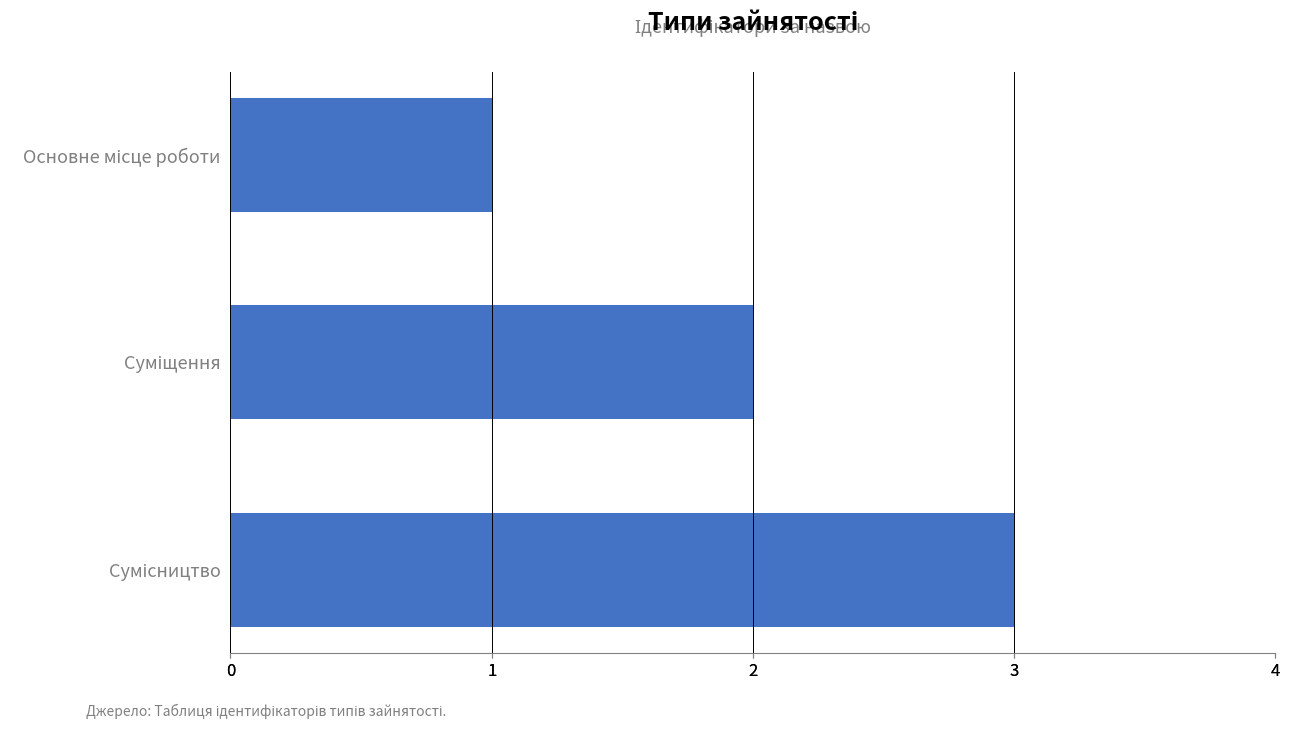

Are the bars horizontal?

Yes